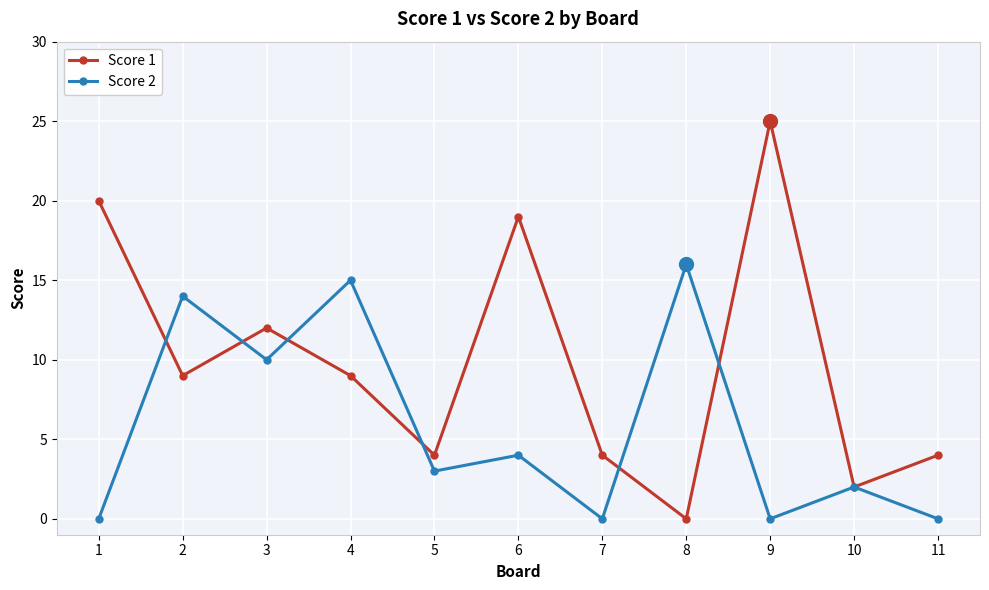

Which series has the largest total across all categories?

Score 1